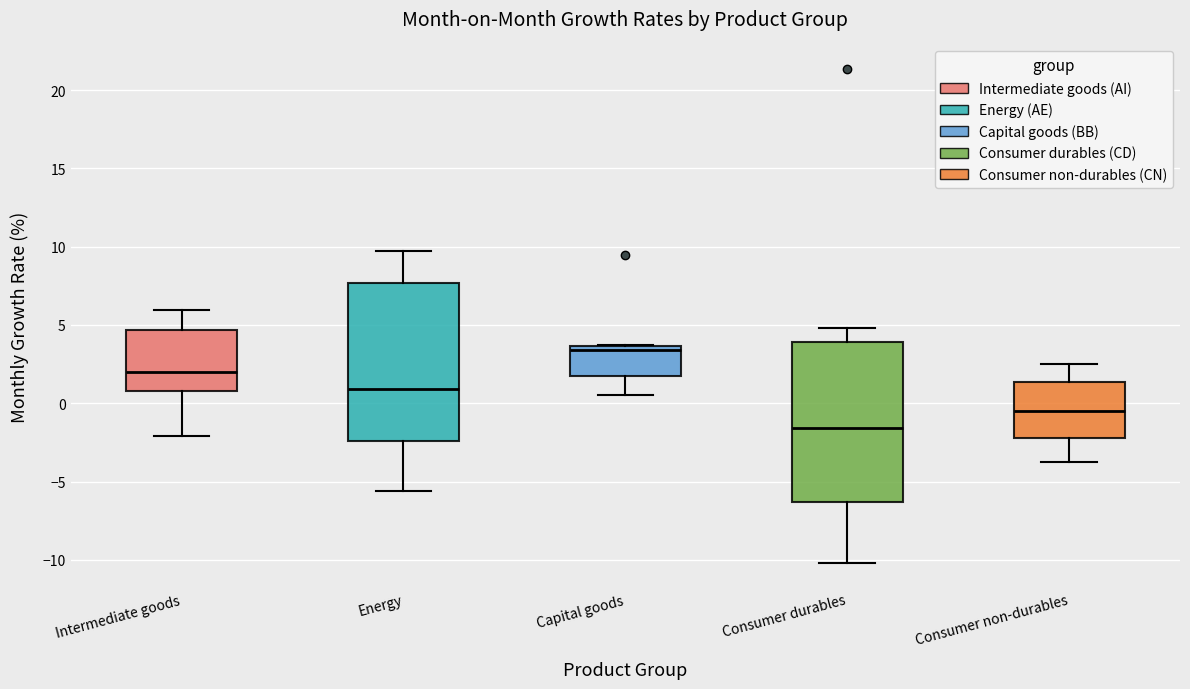

Which box's median line is the highest?

Capital goods